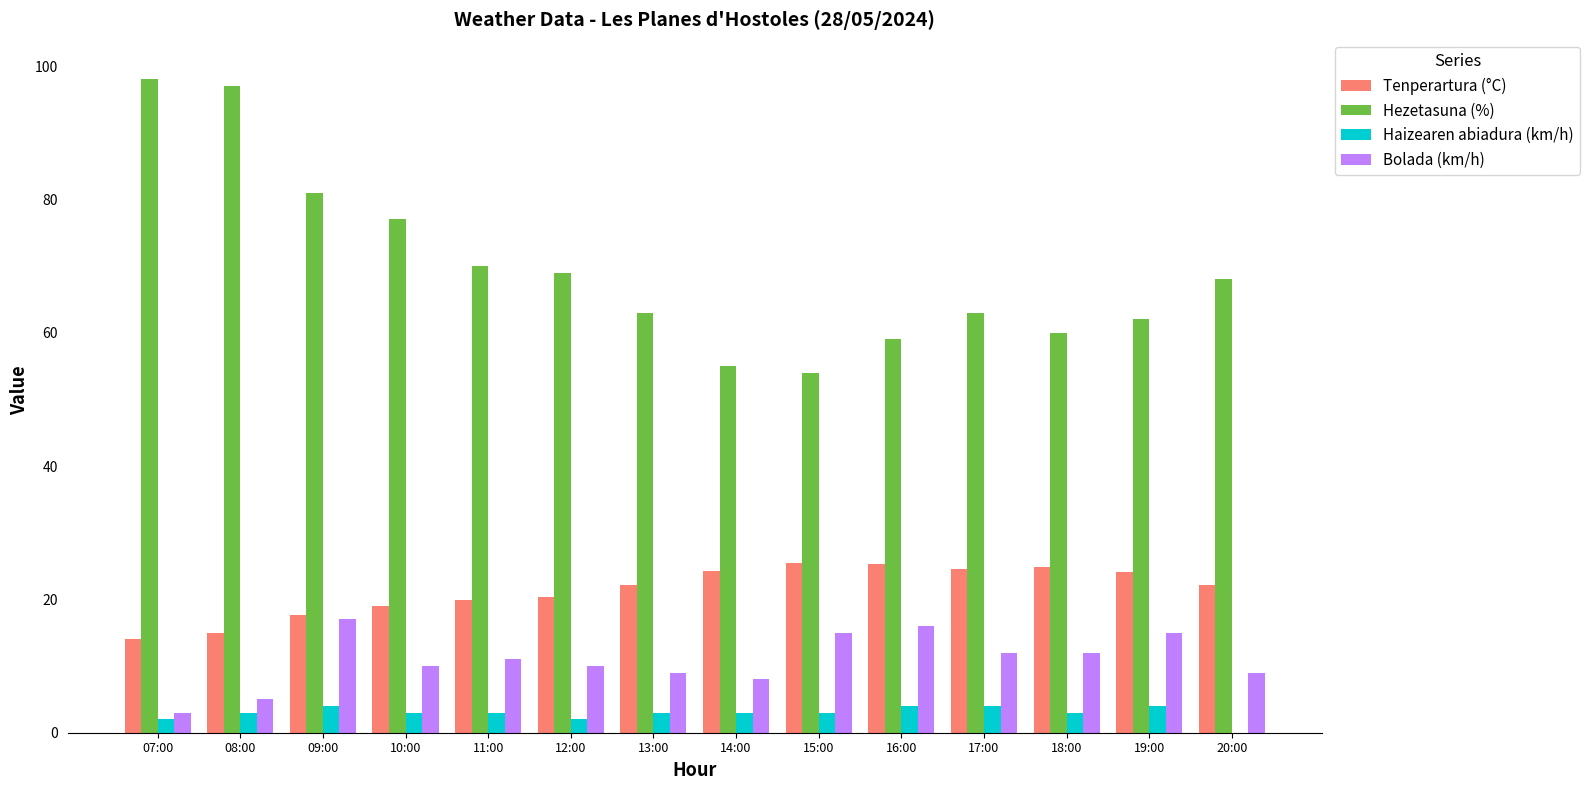

Which series has the largest total across all categories?

Hezetasuna (%)